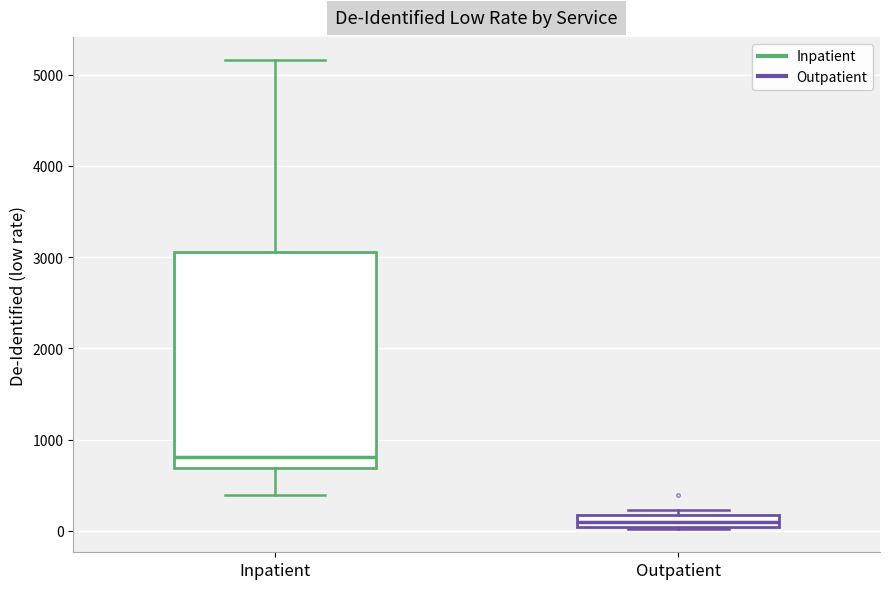

Which box has the lowest median line?

Outpatient